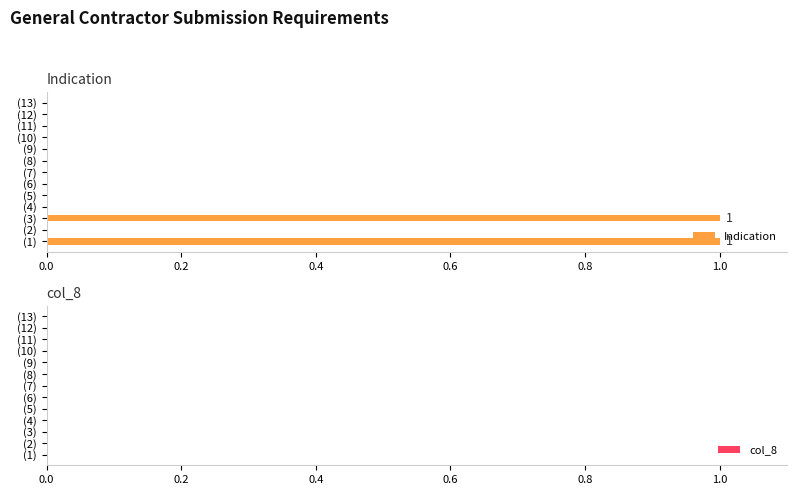

What is the change in value from (2) to (3)?

+1